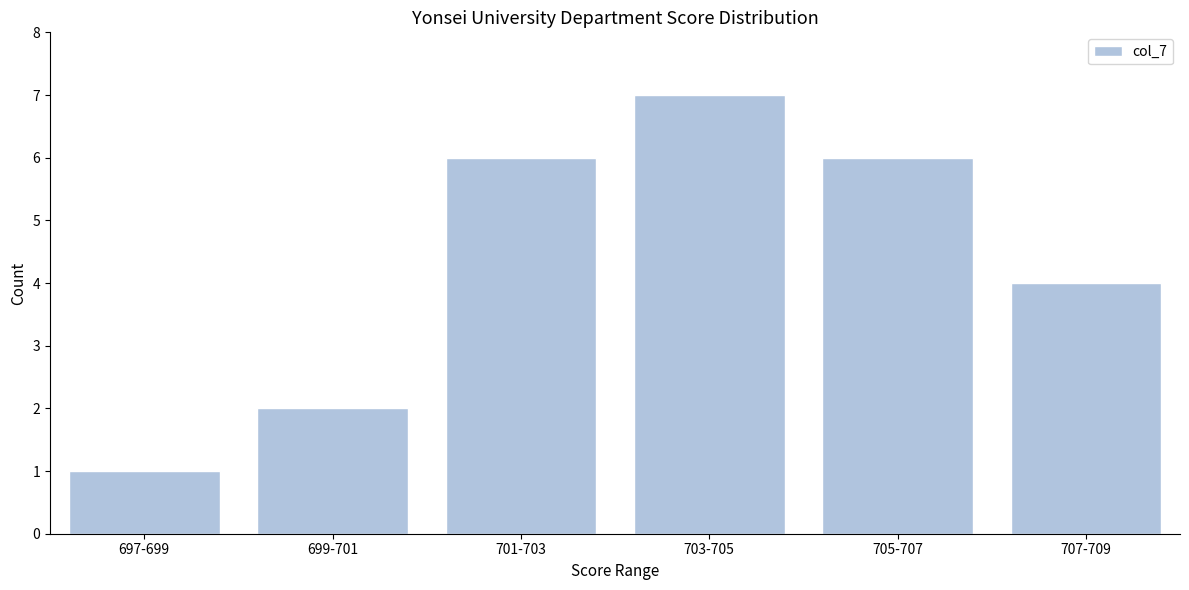

Reading right to left, list all the values displayed in this chart.

4	6	7	6	2	1